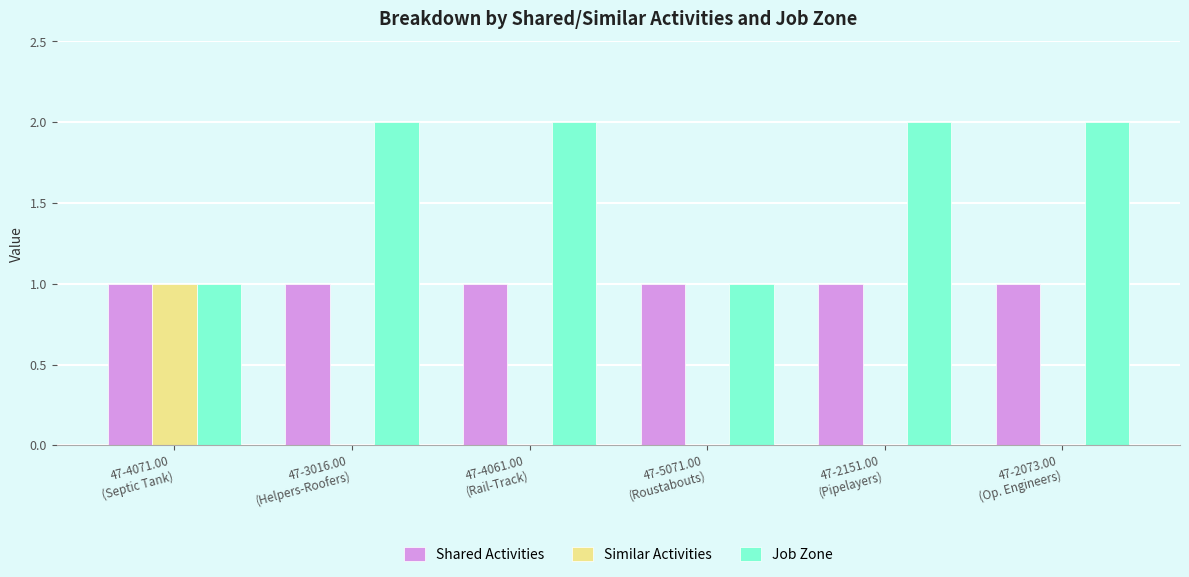

Which series has the largest total across all categories?

Job Zone